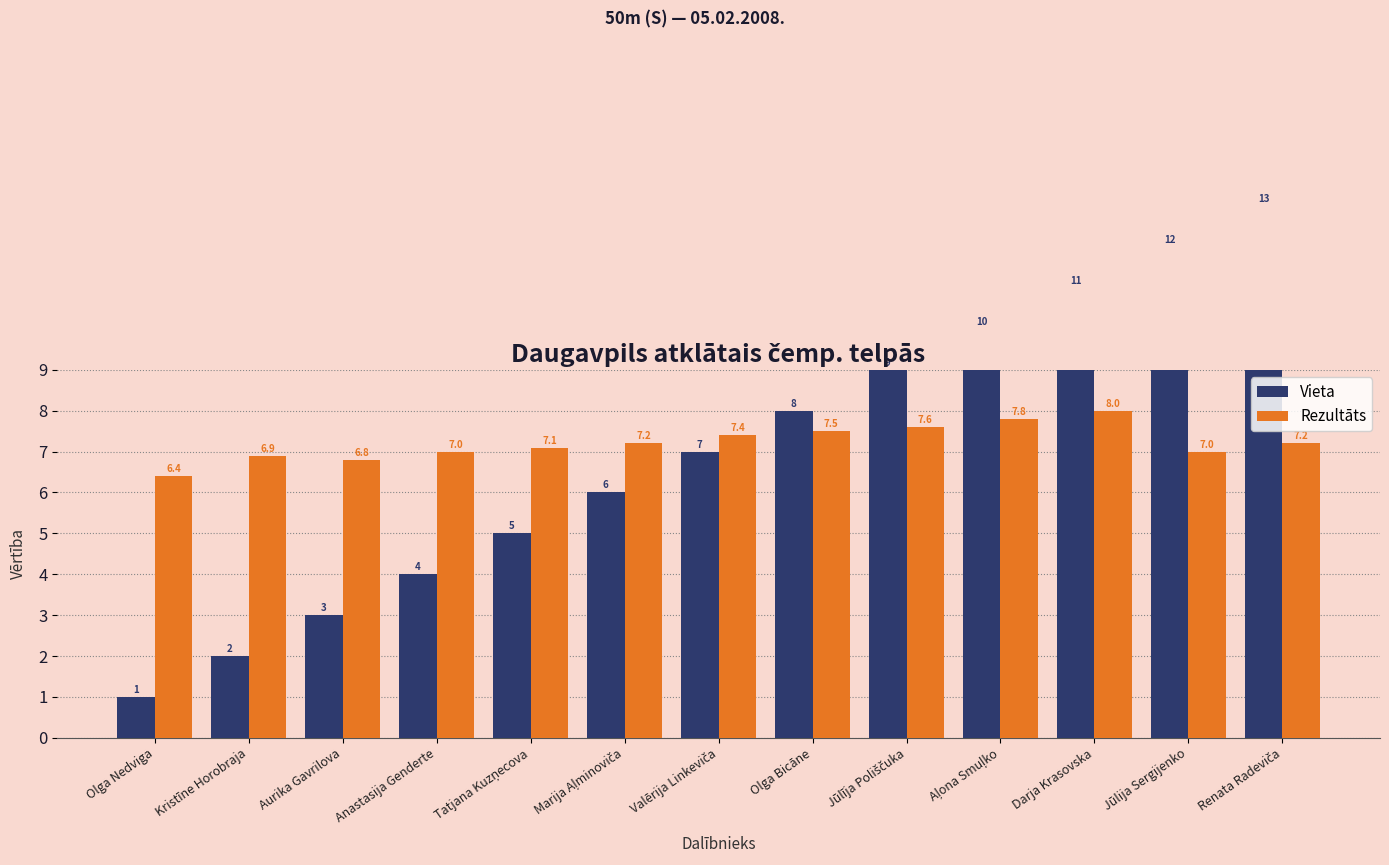

At how many categories does at least one series exceed 9?

4